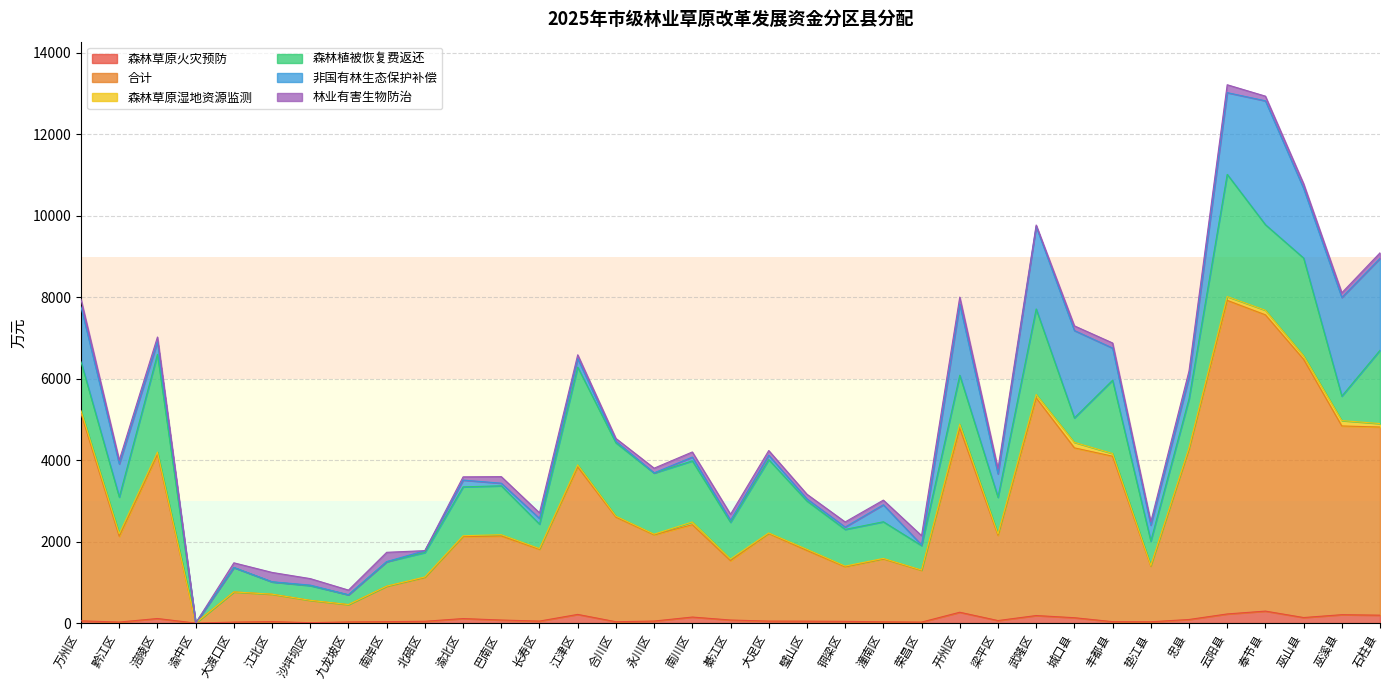

In 森林草原火灾预防, how many points are lower than both neighbors (excluding endpoints)?

9